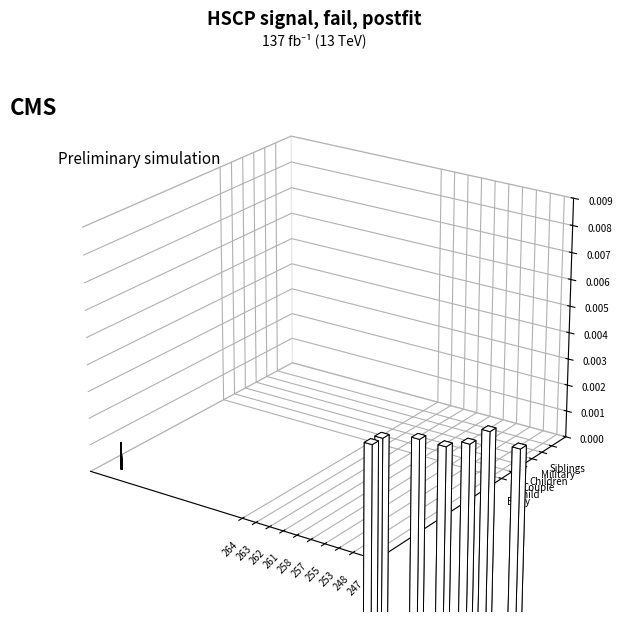

At how many categories does at least one series exceed 0?

5